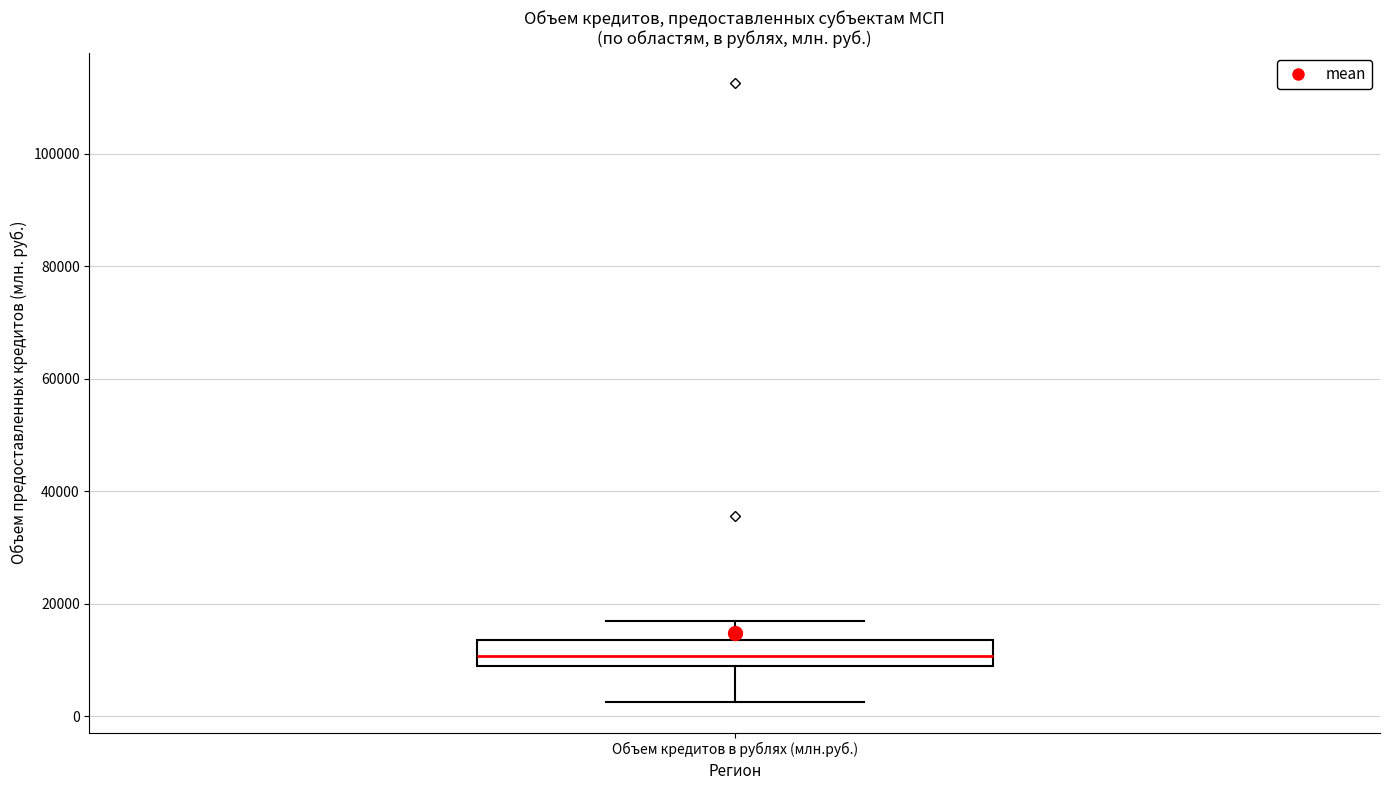

Where is the upper edge of the box for Объем кредитов в рублях (млн.руб.) on the y-axis? The values are not printed on the chart, so give them approximately, as read against the axis.

14000